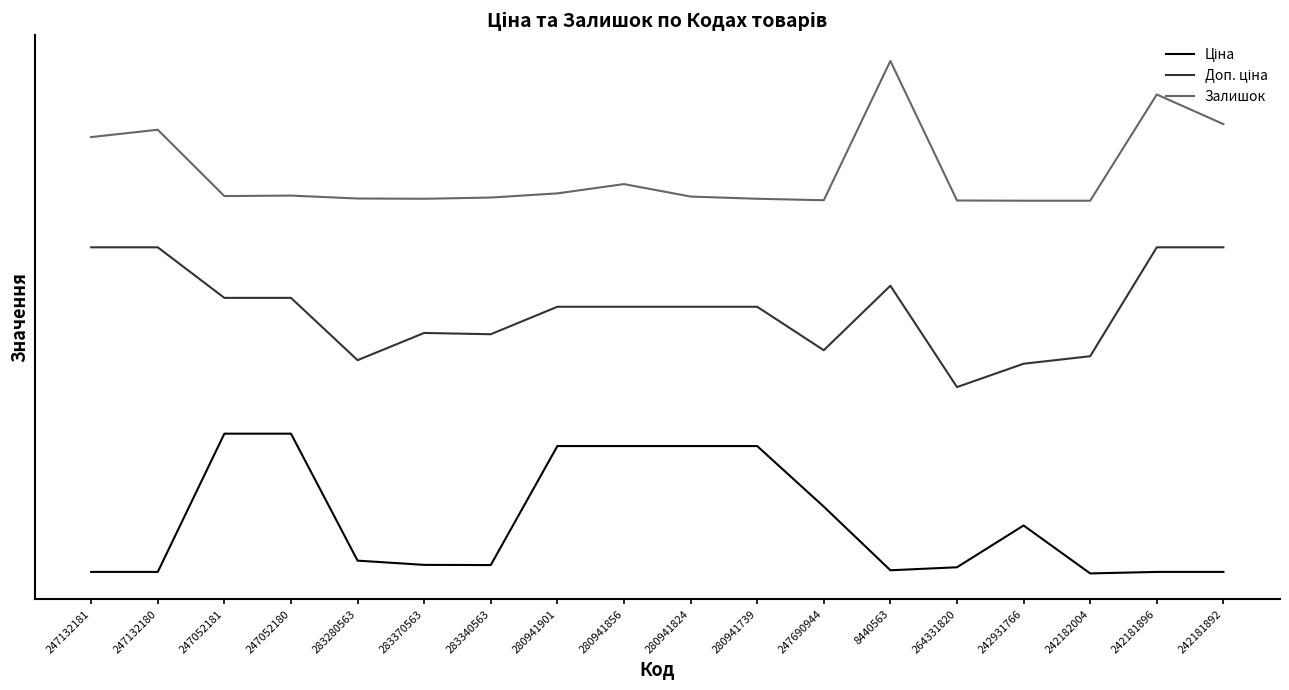

Which series has the widest spread of values?

Ціна